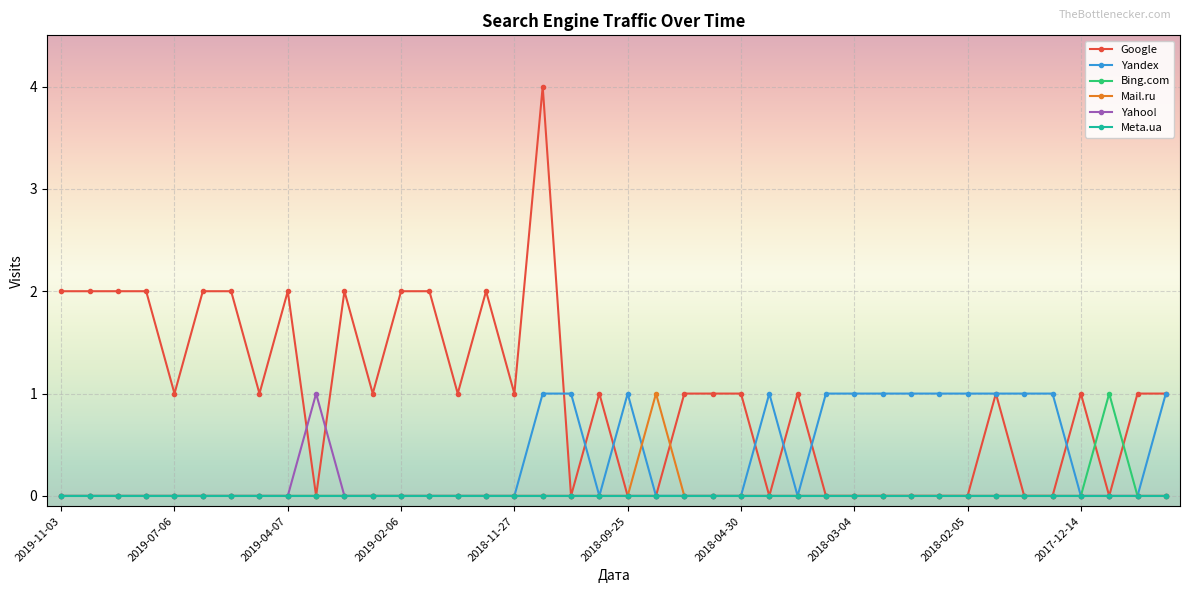

At how many categories does at least one series exceed 0?

40